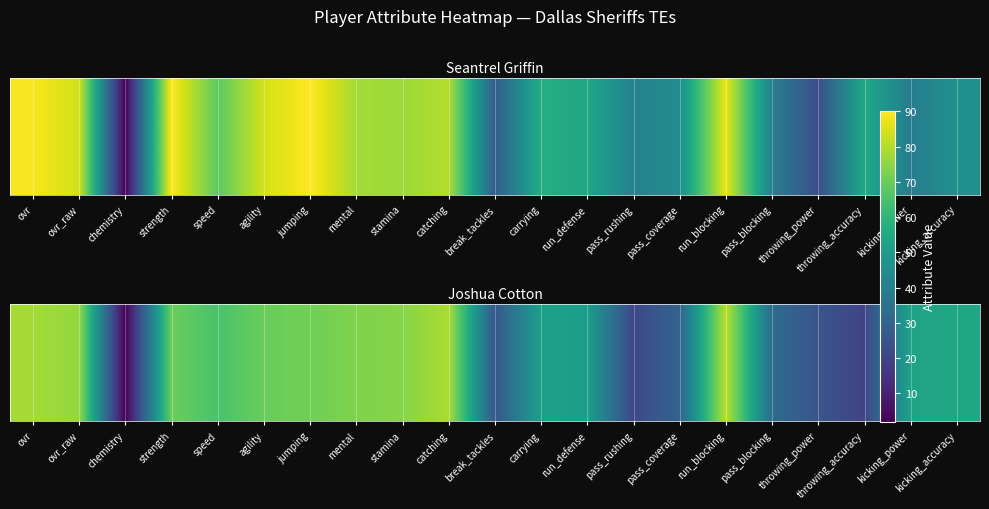

Between pass_rushing and carrying, which is larger?

carrying